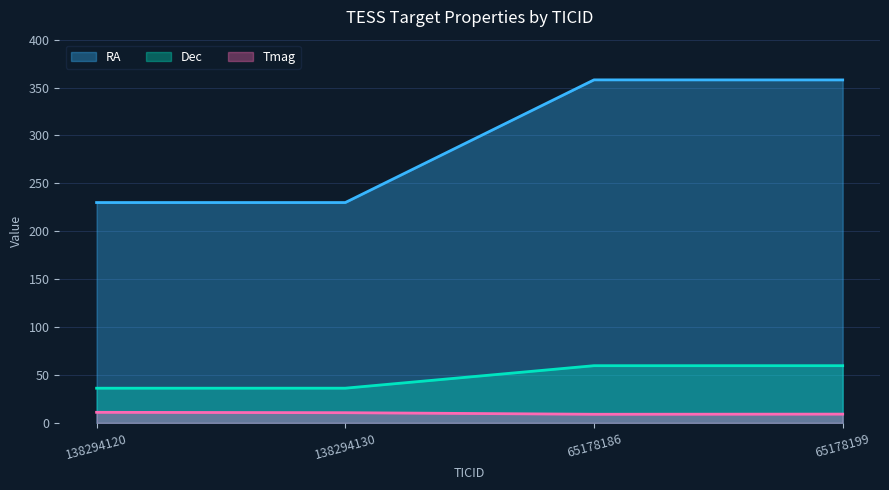

True or false: Dec has a value of 36.2 at 138294120.

True